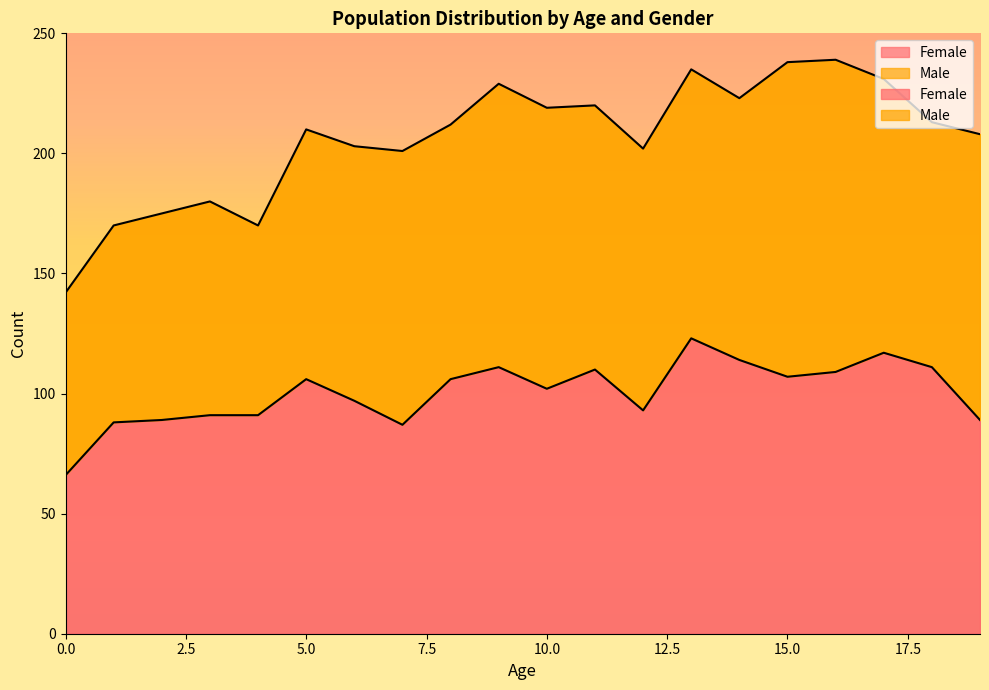

List the labels in order of value, largest first.

13, 17, 14, 9, 18, 11, 16, 15, 5, 8, 10, 6, 12, 3, 4, 2, 19, 1, 7, 0